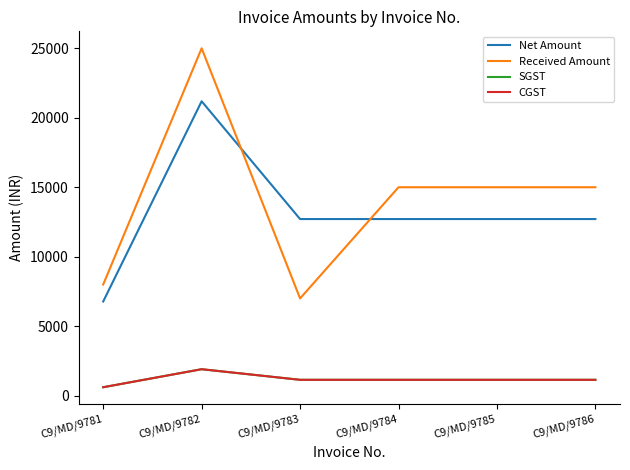

The CGST series shows 1144.1 at C9/MD/9783. True or false?

True